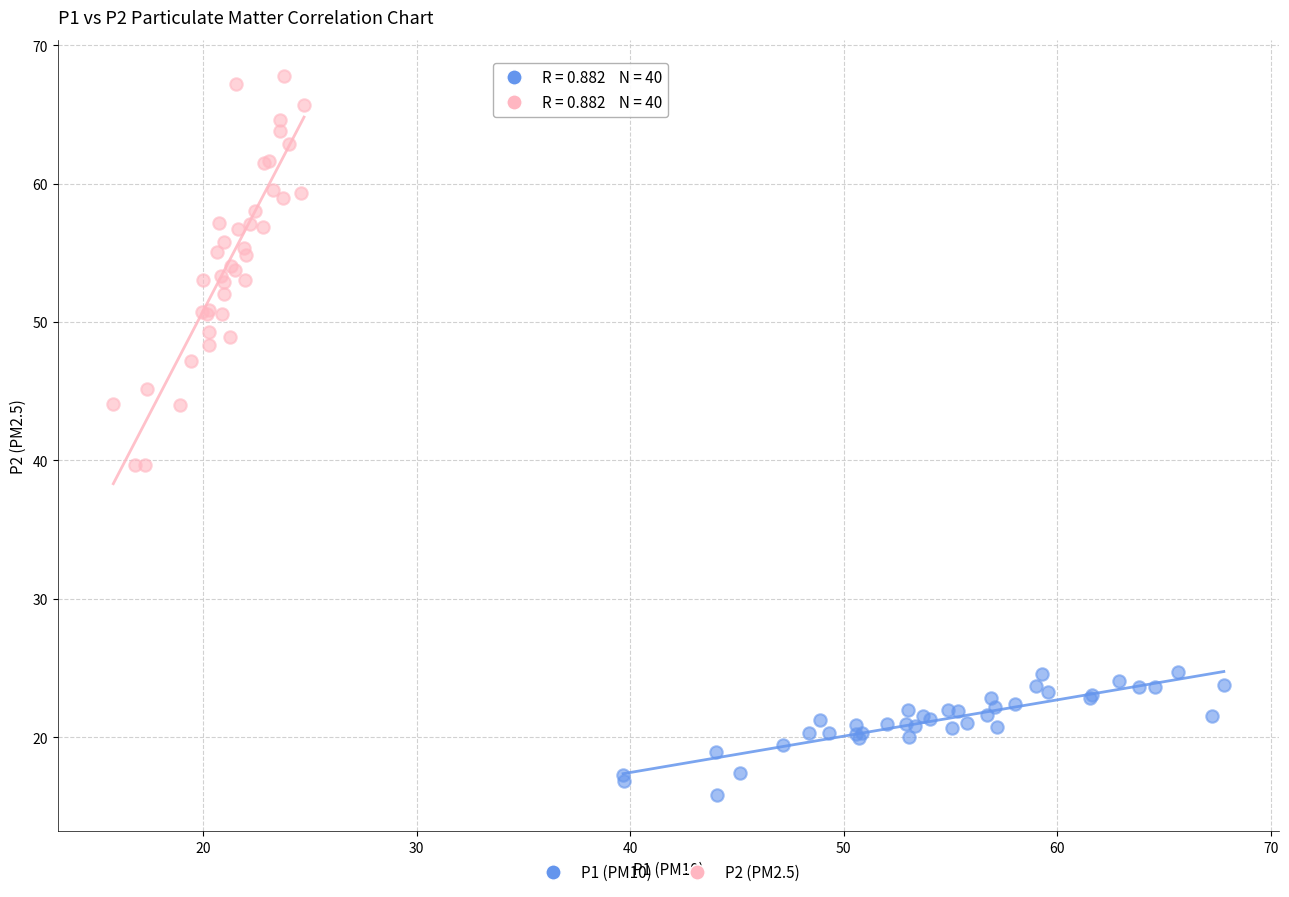

Which series contains the highest Y value?

P2 (PM2.5)